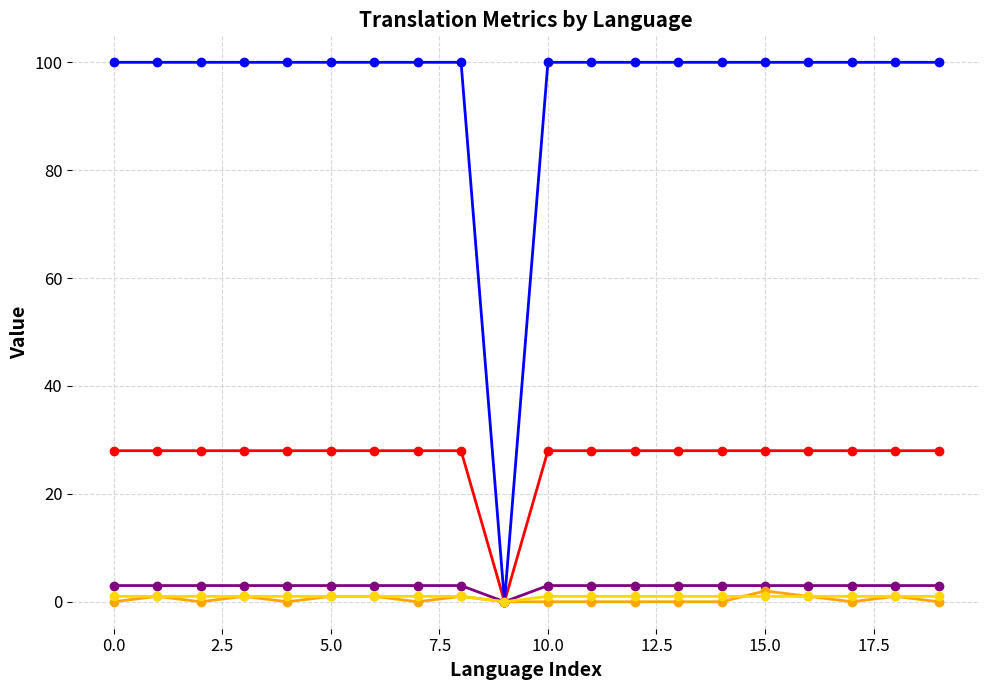

How many data points does each series have?

20